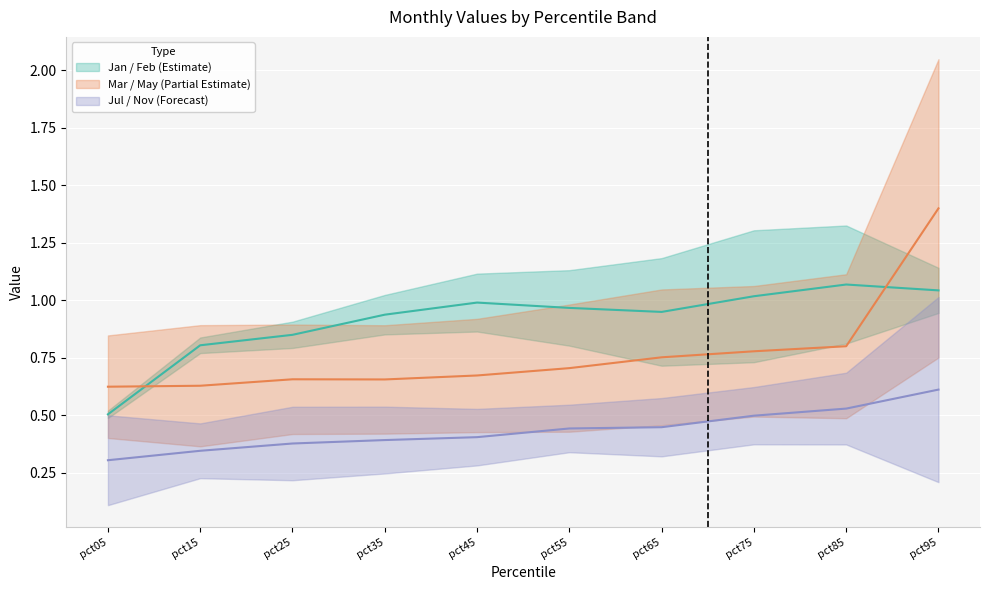

True or false: Jan has more than 2 points higher than both neighbors.

False